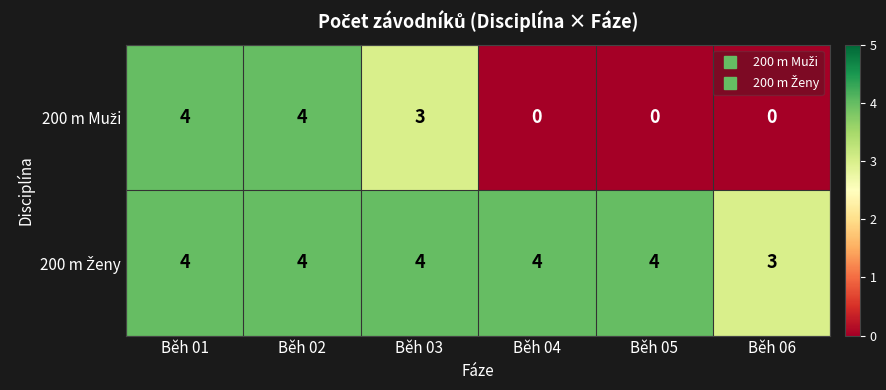

What is the maximum value shown in the chart?

4